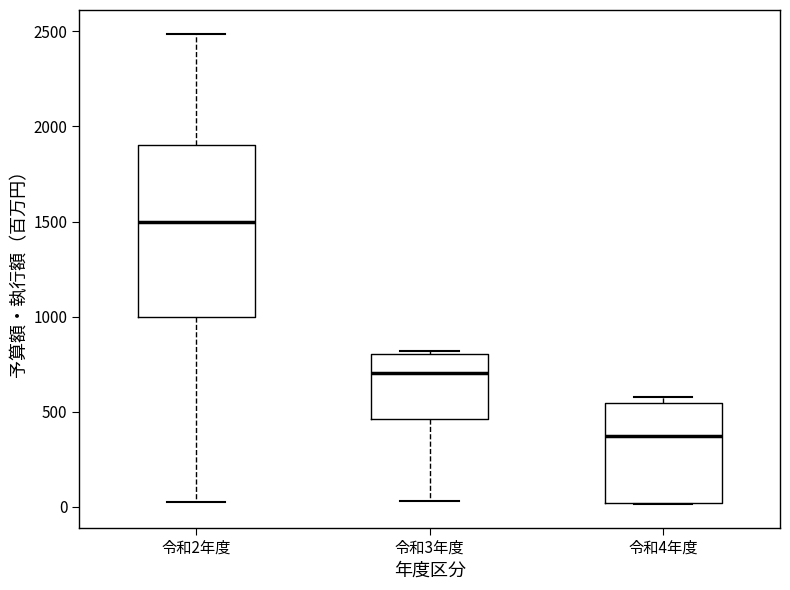

Reading left to right, transcribe this box plot: for each box, give where its median line is, the range the box spans, and where its two whiskers end, as read against the y-axis. The values are not printed on the chart, so give them approximately, as read against the axis.

令和2年度: median 1500, box 1000 to 1900, whiskers 50 to 2500
令和3年度: median 700, box 450 to 800, whiskers 50 to 800
令和4年度: median 350, box 0 to 550, whiskers 0 to 600